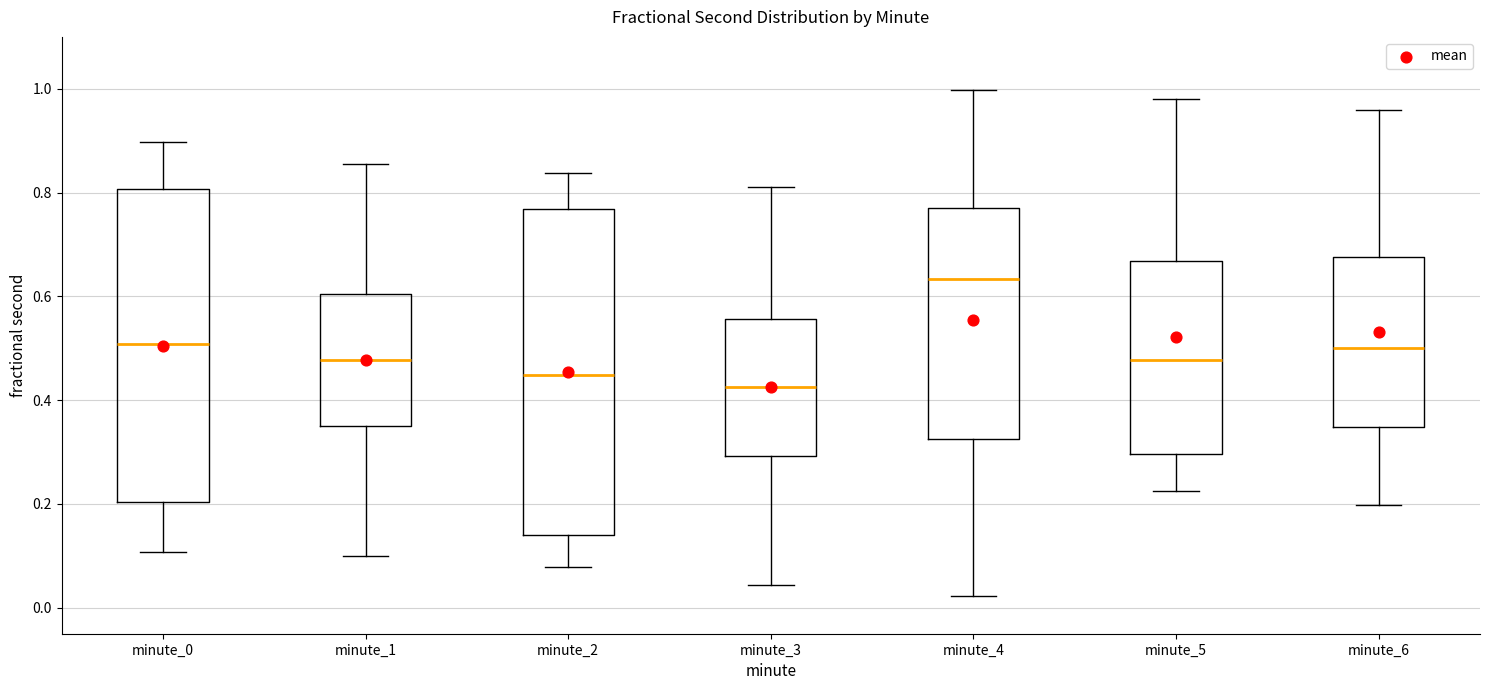

Where does the lower whisker of the box for minute_3 end on the y-axis? The values are not printed on the chart, so give them approximately, as read against the axis.

0.04